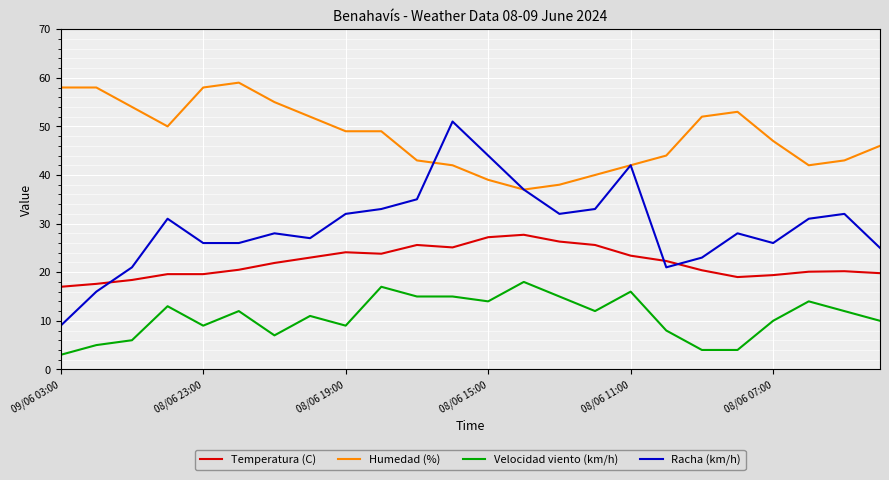

Which series has the largest total across all categories?

Humedad (%)